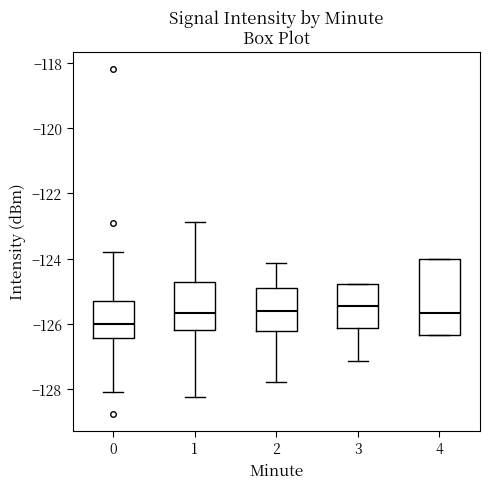

Where is the upper edge of the box at x = 3 on the y-axis? The values are not printed on the chart, so give them approximately, as read against the axis.

-124.8